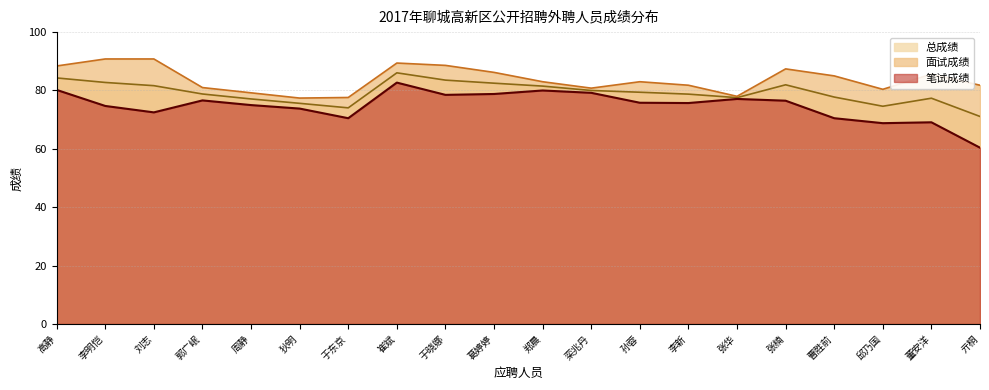

List the series in order of their overall mean, lowest first.

笔试成绩, 总成绩, 面试成绩